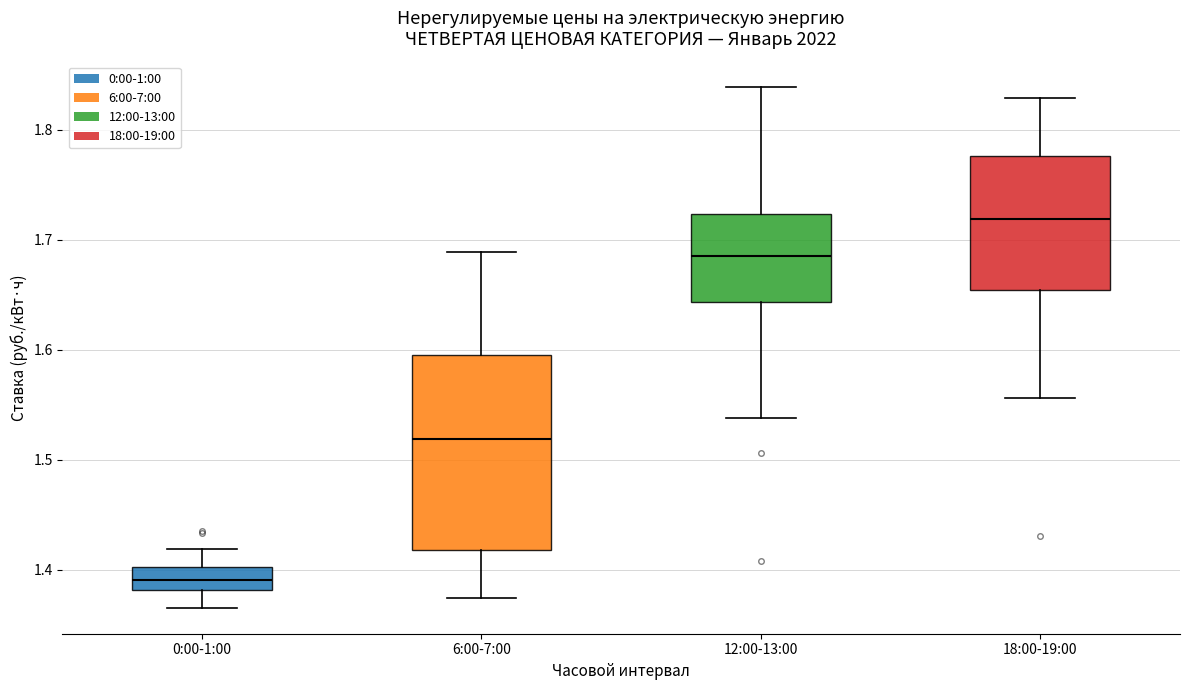

Reading left to right, transcribe this box plot: for each box, give where its median line is, the range the box spans, and where its two whiskers end, as read against the y-axis. The values are not printed on the chart, so give them approximately, as read against the axis.

0:00-1:00: median 1.39, box 1.38 to 1.40, whiskers 1.37 to 1.42
6:00-7:00: median 1.52, box 1.42 to 1.59, whiskers 1.37 to 1.69
12:00-13:00: median 1.69, box 1.64 to 1.72, whiskers 1.54 to 1.84
18:00-19:00: median 1.72, box 1.65 to 1.78, whiskers 1.56 to 1.83